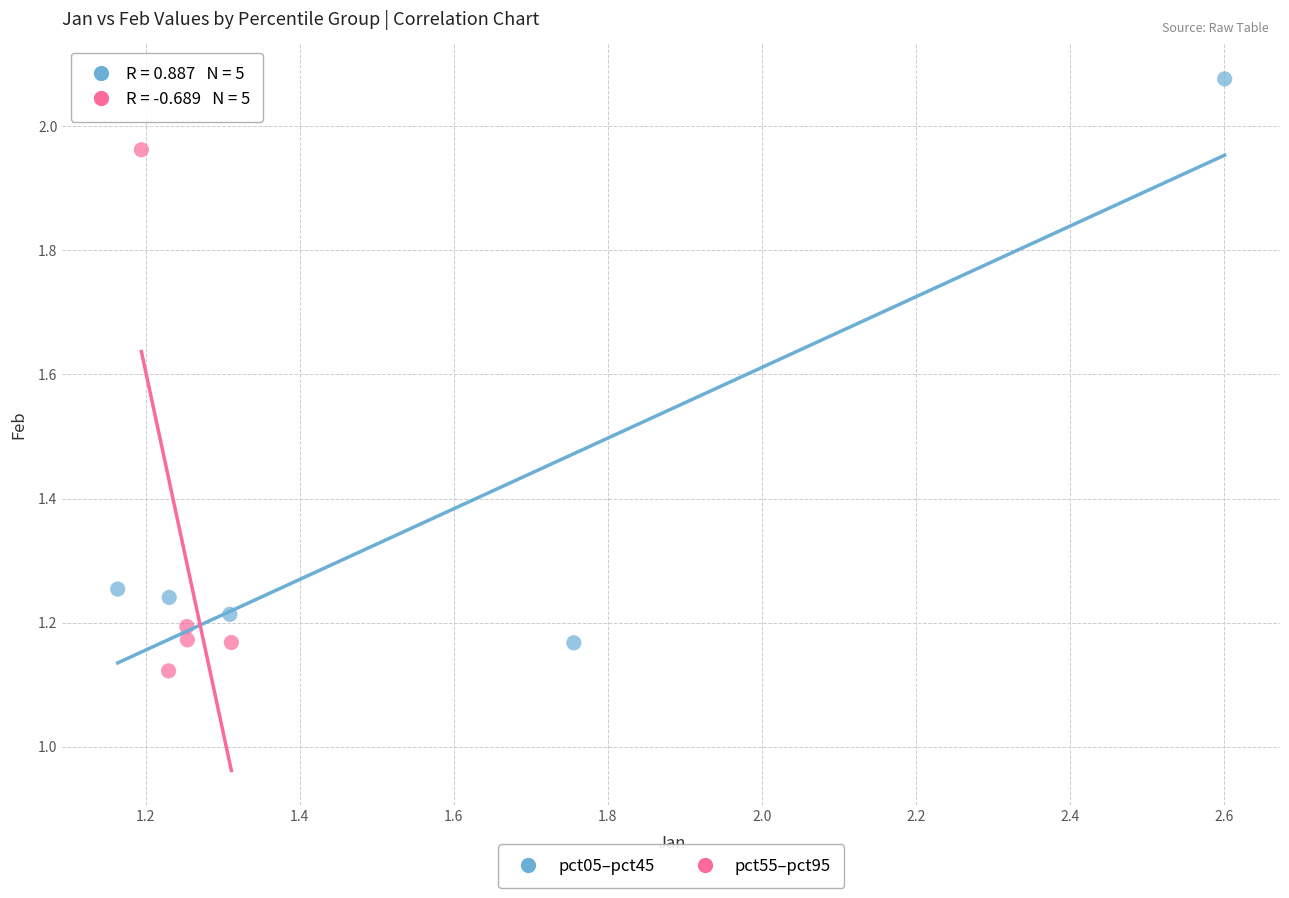

Which series has the largest Y range (max minus min)?

pct05–pct45